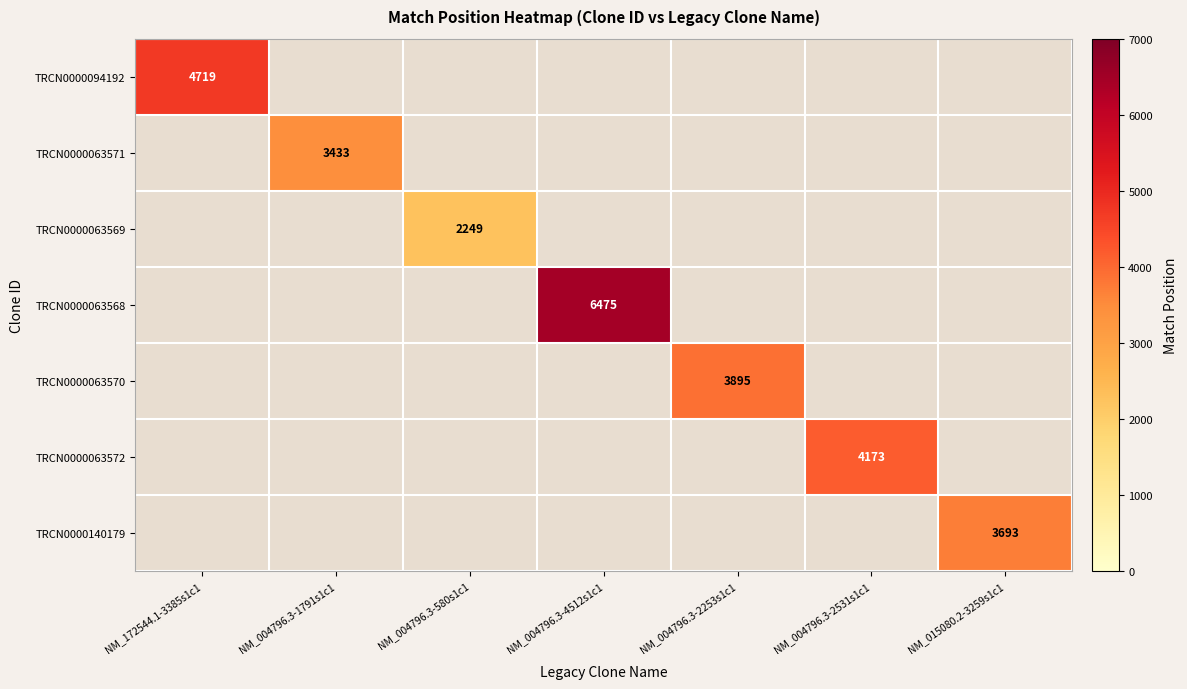

True or false: TRCN0000063572 has a value of 6178 at NM_004796.3-2531s1c1.

False